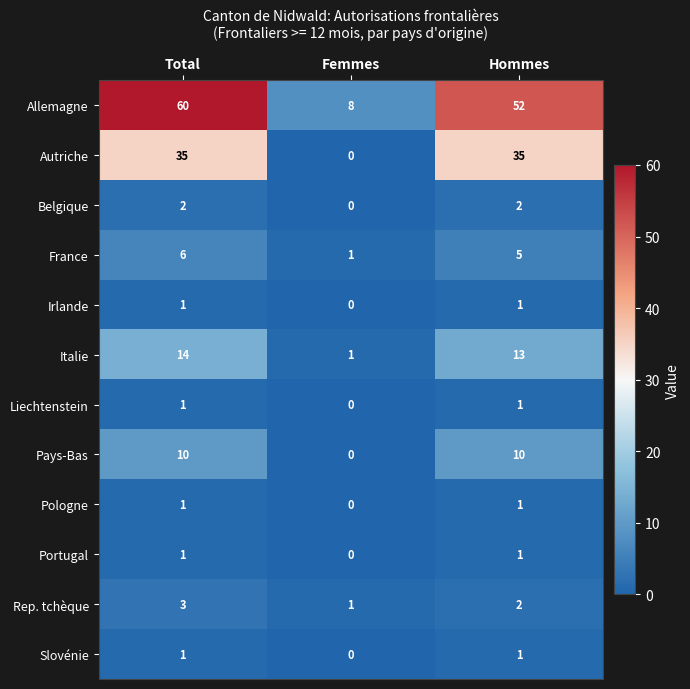

How many series are shown in this chart?

12